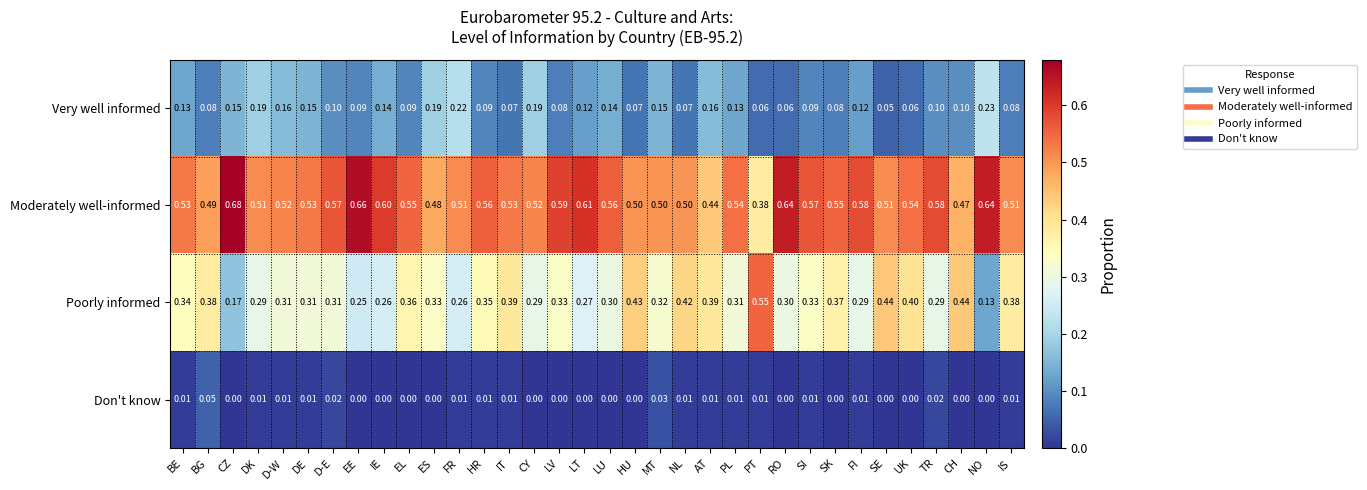

Rank the series at FR from highest to lowest value.

Moderately well-informed, Poorly informed, Very well informed, Don't know